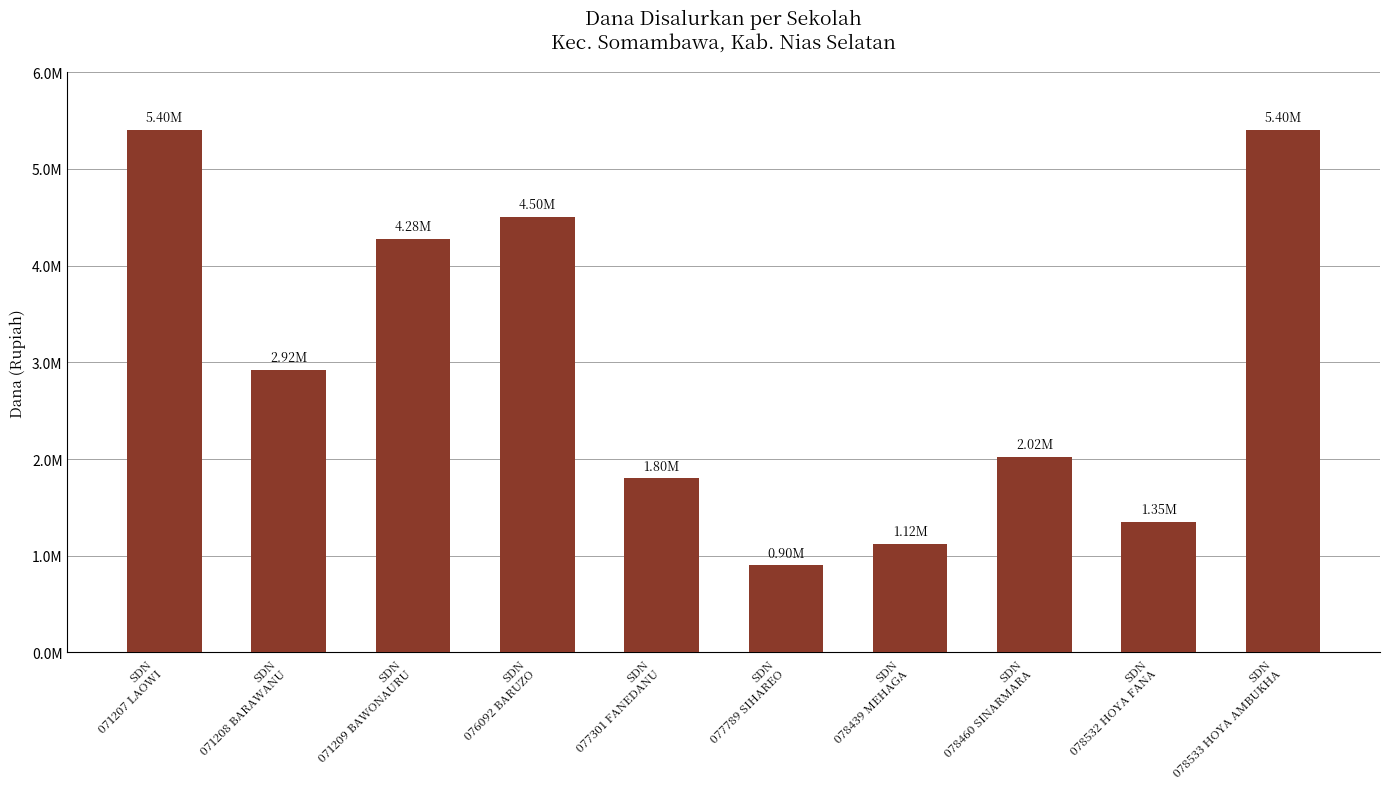

Are the bars horizontal?

No